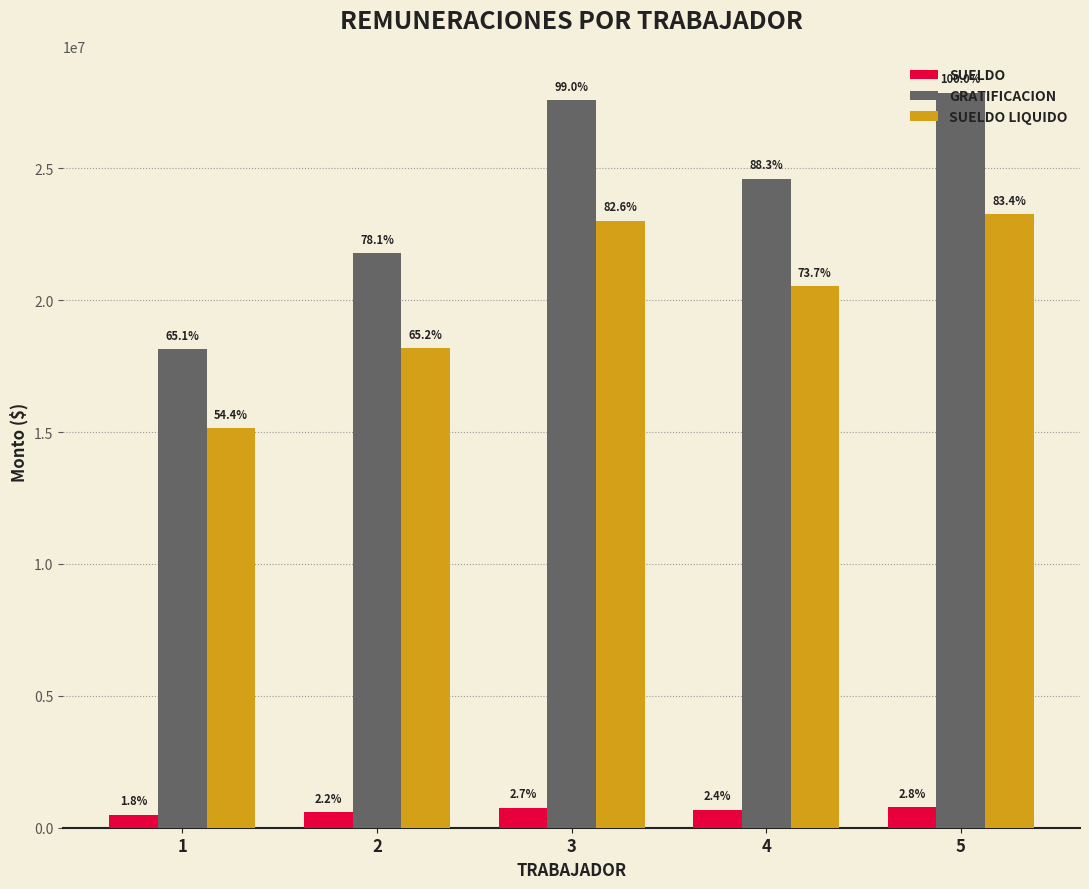

Reading left to right, list all the values displayed in this chart.

SUELDO: 1=500000.0	2=600000.0	3=760000.0	4=678000.0	5=768000.0
GRATIFICACION: 1=18148820.3	2=21778584.4	3=27586206.9	4=24609800.4	5=27876588.0
SUELDO LIQUIDO: 1=15151569.1	2=18177482.9	3=23018945.0	4=20537695.7	5=23261018.1